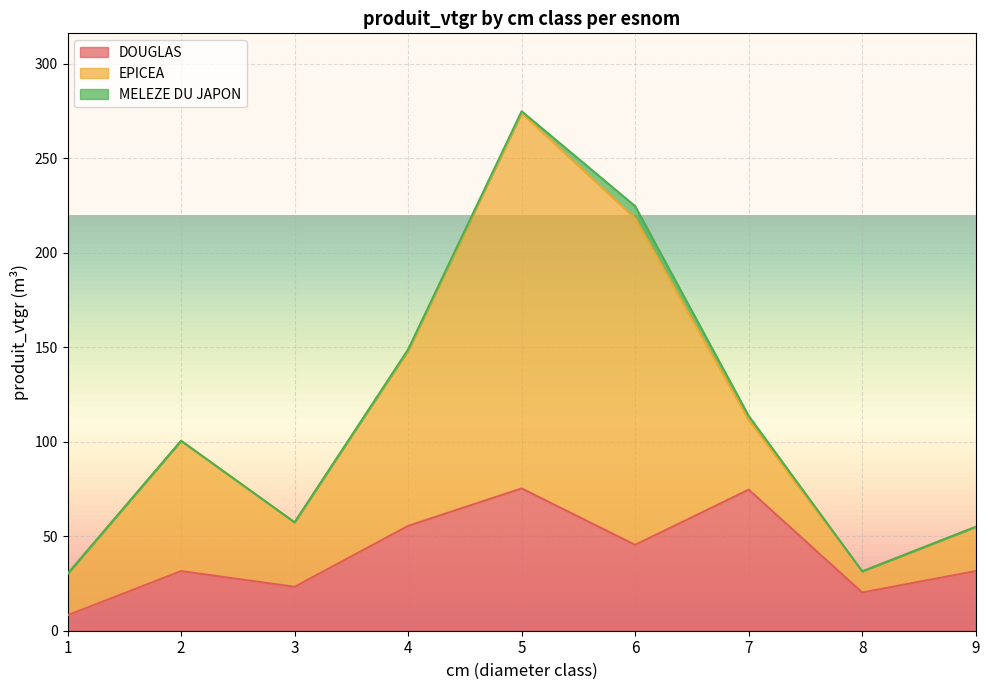

Where is the first local maximum for DOUGLAS?

2